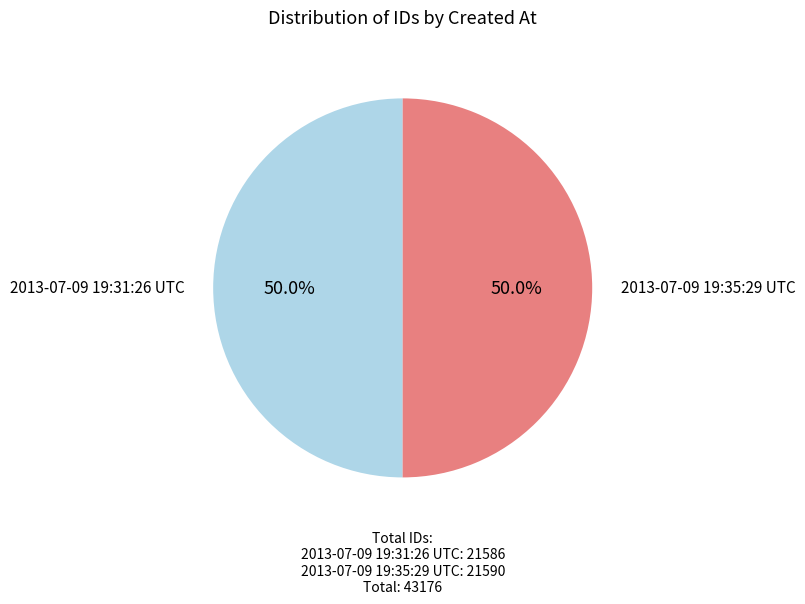

To the nearest percent, what is the combined percentage of 2013-07-09 19:35:29 UTC and 2013-07-09 19:31:26 UTC?

100%